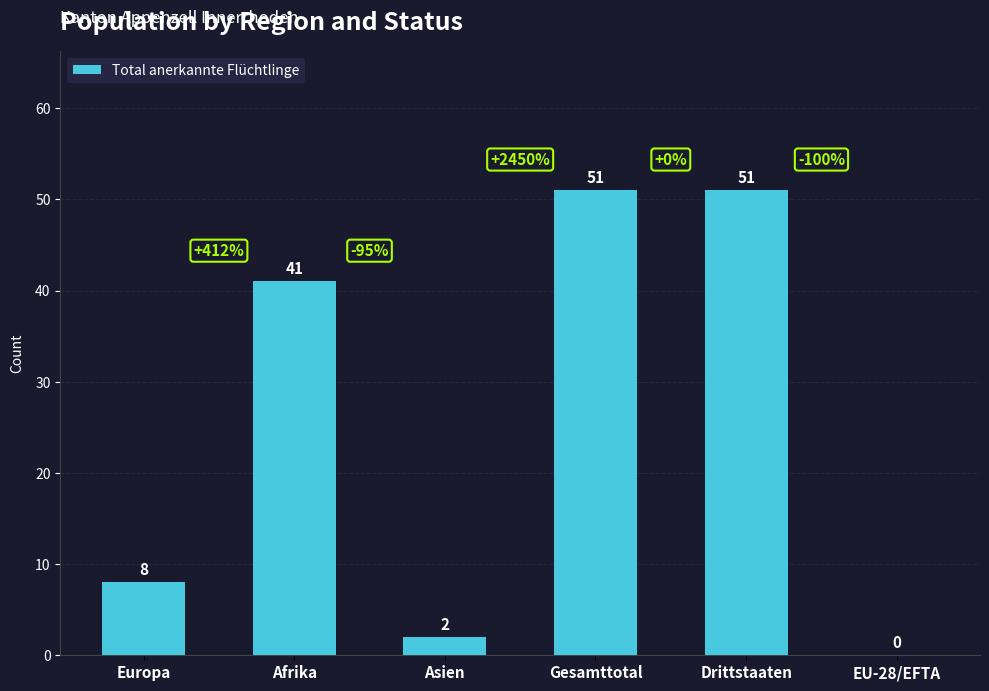

Where is the data nearest to the value 25?

Afrika